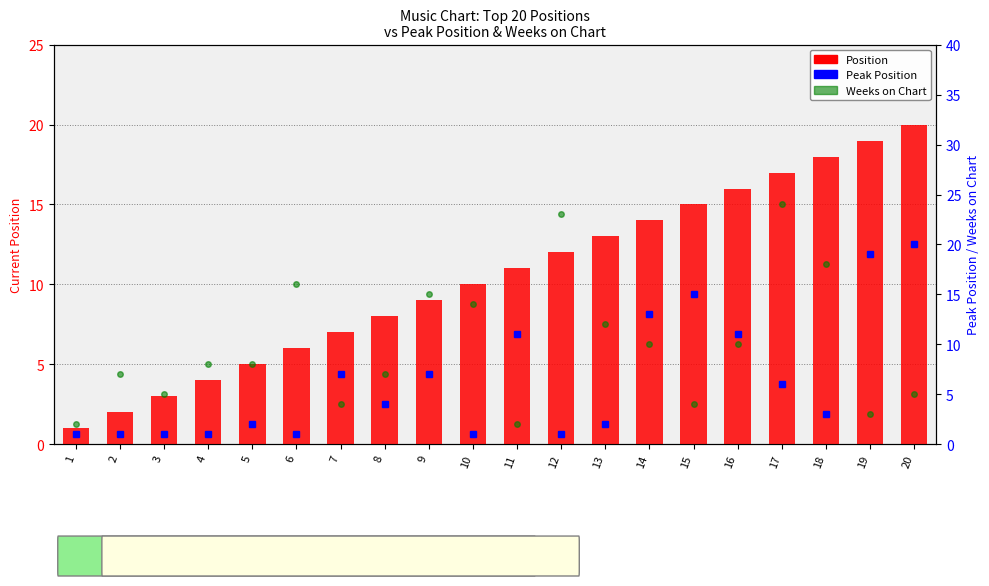

Which series has the largest total across all categories?

Position